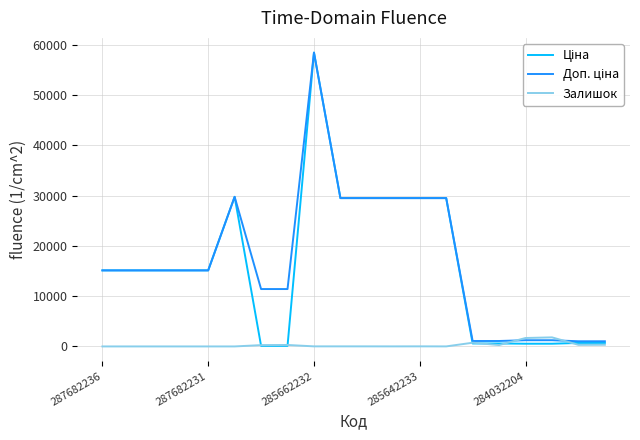

What is the highest value of the Залишок series?

1802.0